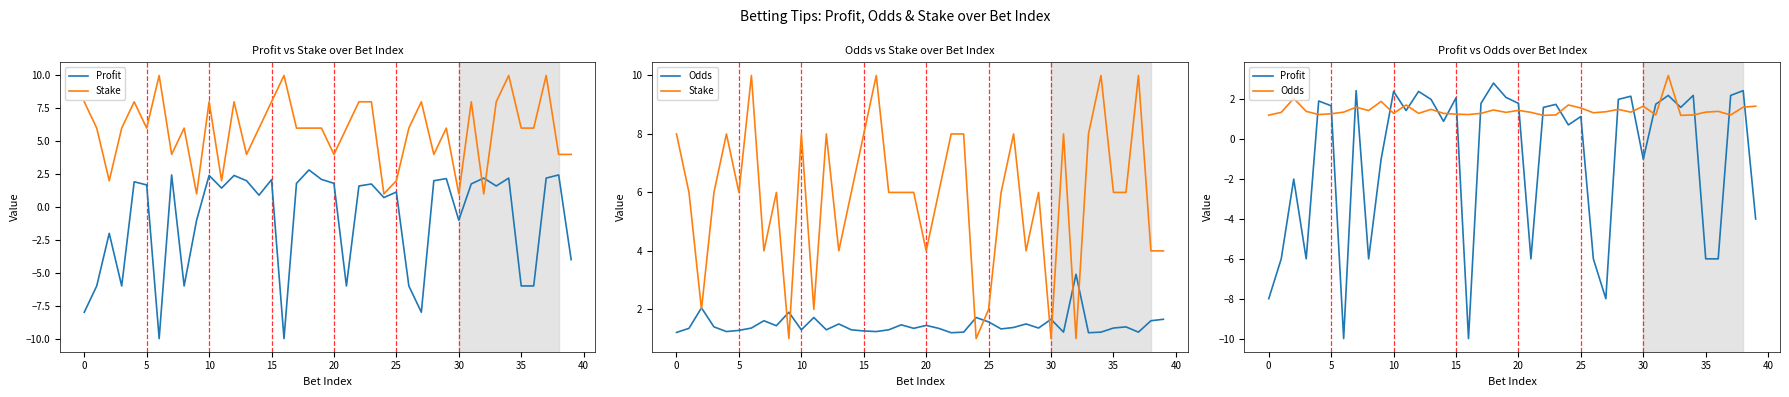

What is the smallest value displayed?

-10.0